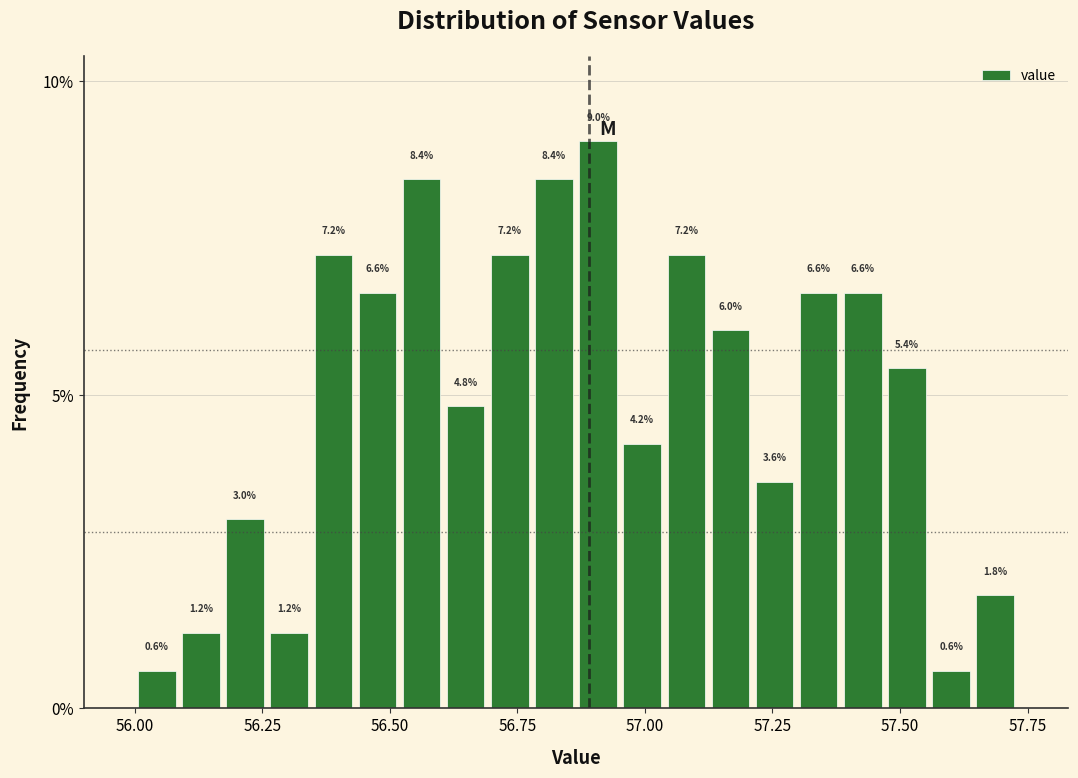

Read against the x-axis, roughly where is the centre of the tallest bar?

56.90